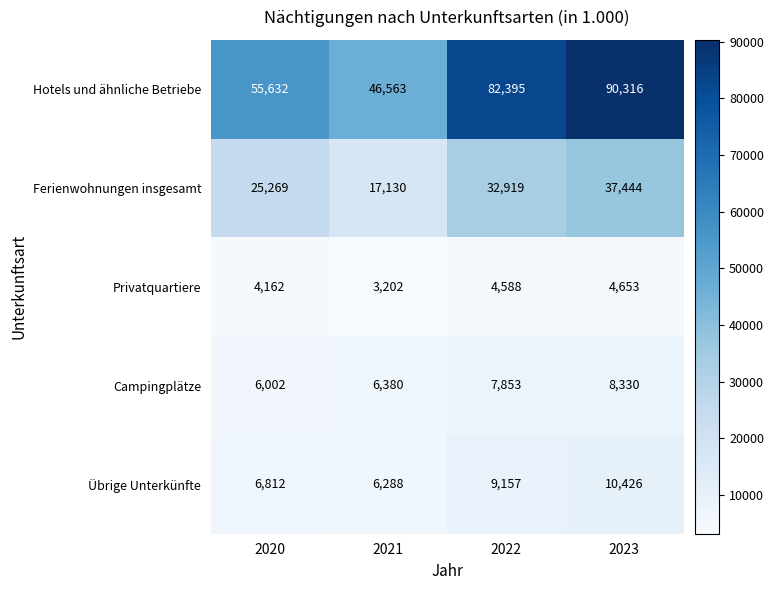

Which series has the widest spread of values?

Hotels und ähnliche Betriebe